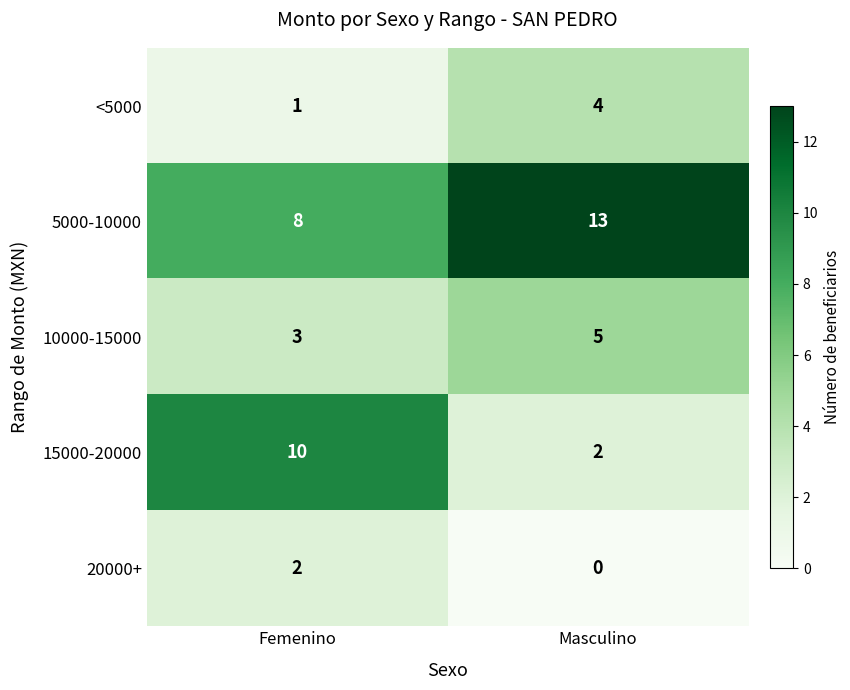

Rank the series at Femenino from lowest to highest value.

<5000, 20000+, 10000-15000, 5000-10000, 15000-20000